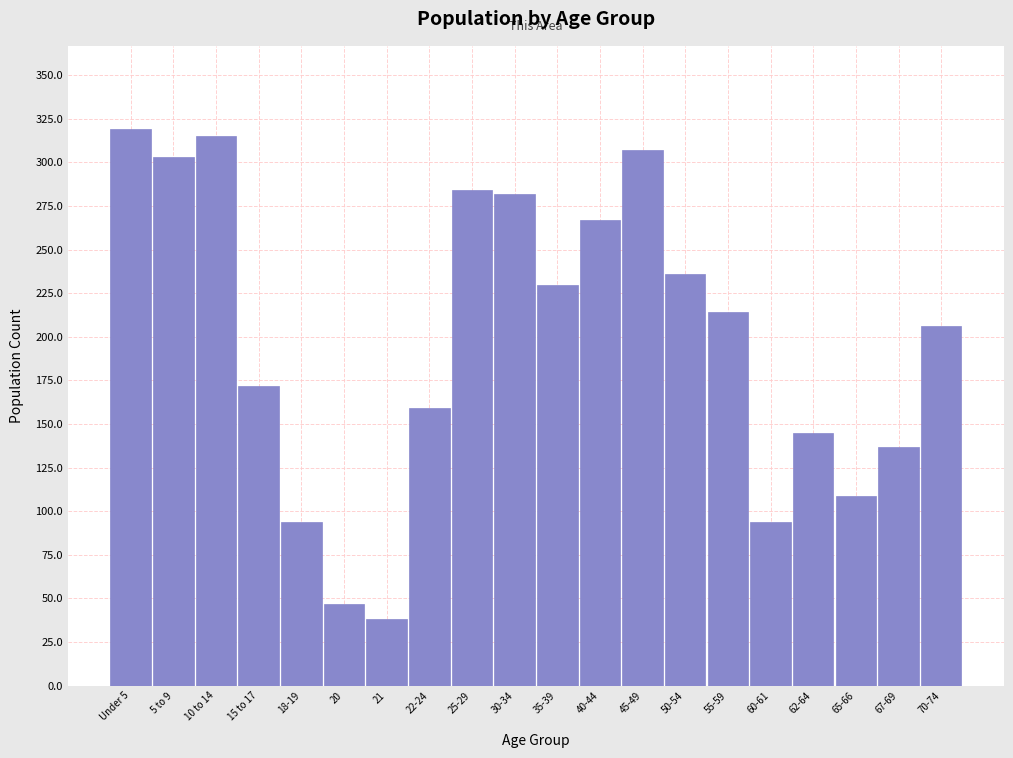

Reading left to right, extract all data points from this chart.

319	303	315	172	94	47	38	159	284	282	230	267	307	236	214	94	145	109	137	206